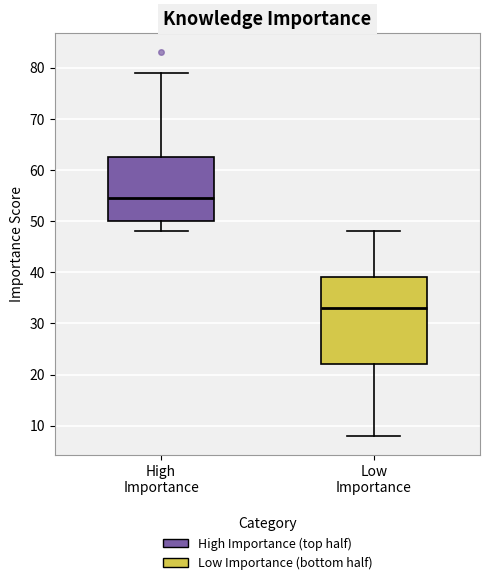

Where is the lower edge of the box for Low Importance on the y-axis? The values are not printed on the chart, so give them approximately, as read against the axis.

22